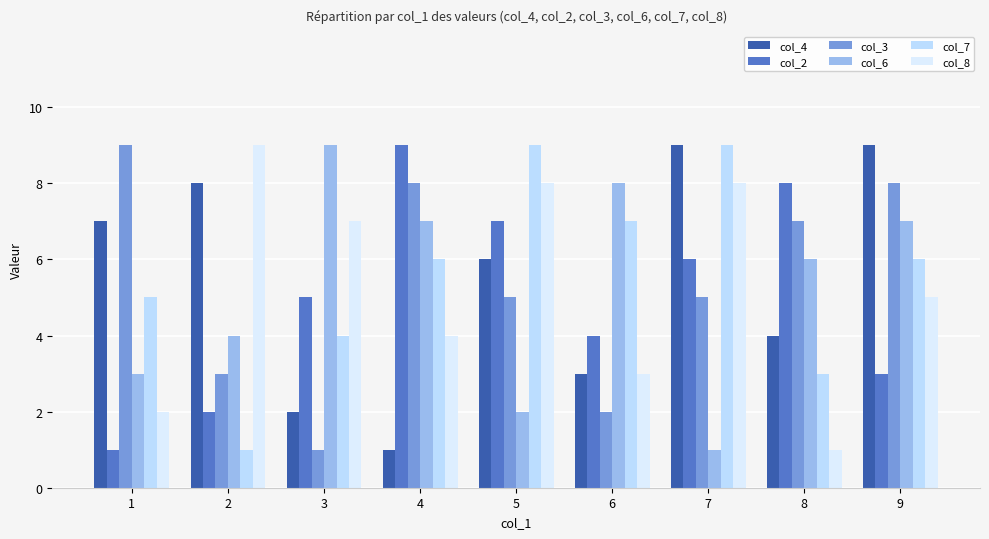

List the labels in order of col_7 value, smallest first.

2, 8, 3, 1, 4, 9, 6, 5, 7